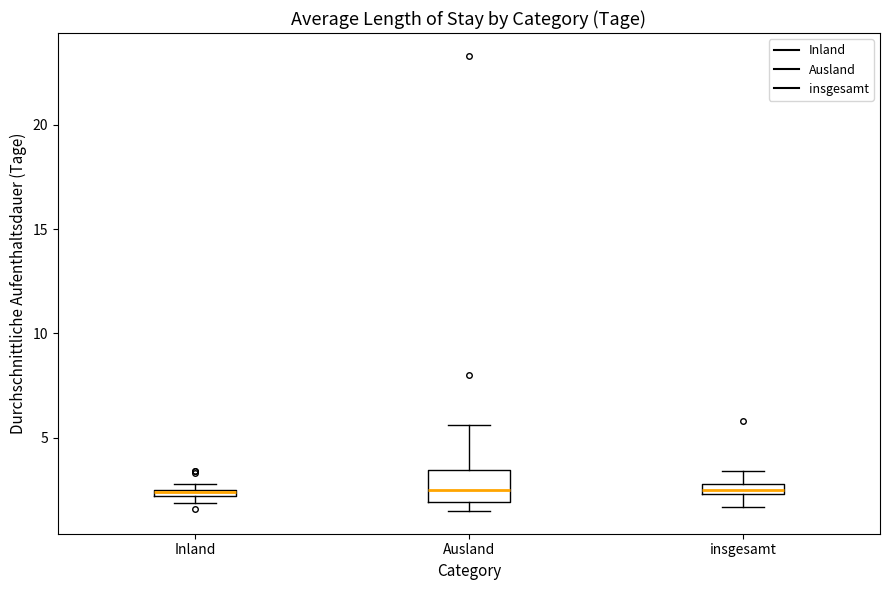

Where is the lower edge of the box for insgesamt on the y-axis? The values are not printed on the chart, so give them approximately, as read against the axis.

2.5